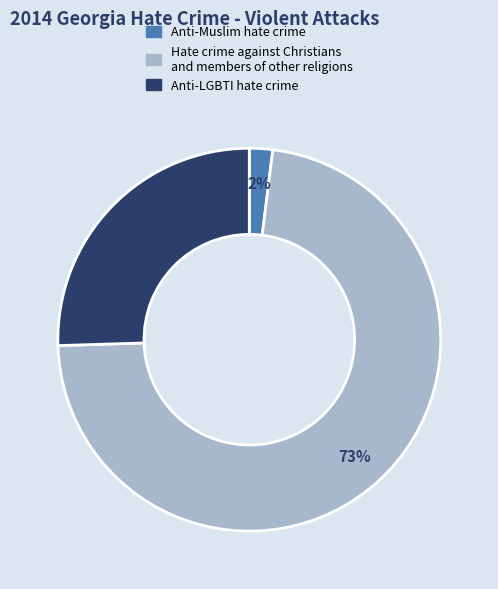

Does Anti-LGBTI hate crime represent more than half of the total?

No